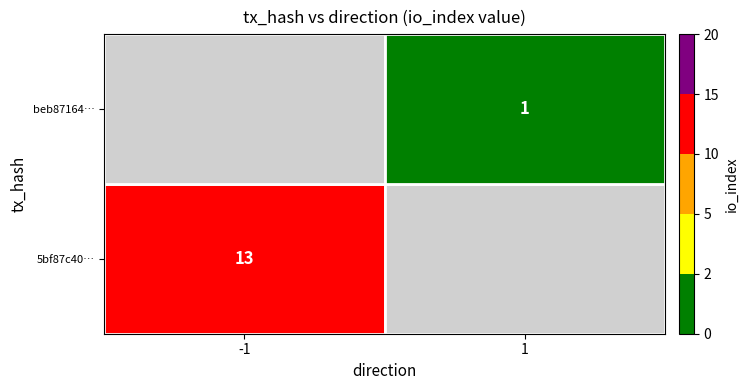

Reading left to right, extract all data points from this chart.

5bf87c40fe6a43676cc1bd267cf9a73f1c490ce: direction=-1	io_index=13
beb8716497528071a6cdf258848007073bde1ca: direction=1	io_index=1